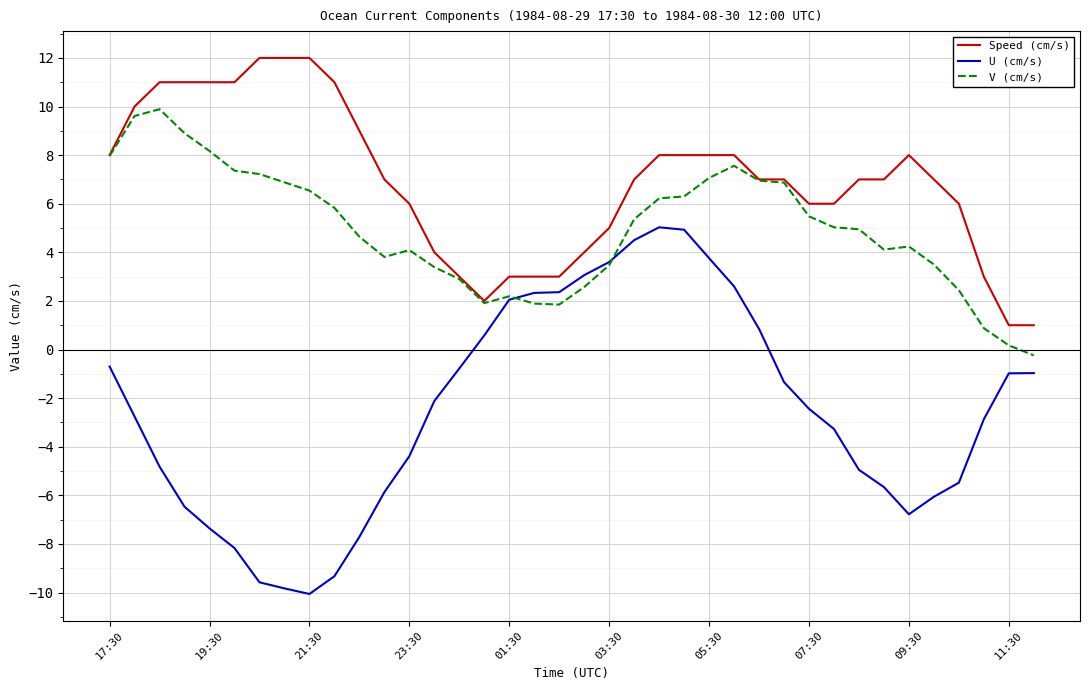

Which series has the largest total across all categories?

Speed (cm/s)